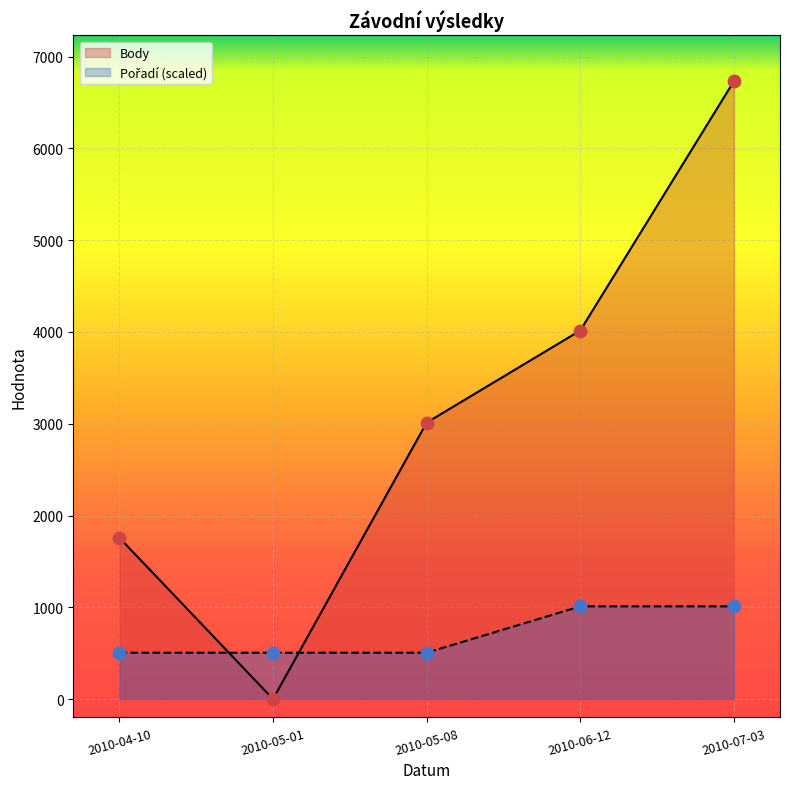

What are all the series names shown in the legend?

Body, Pořadí